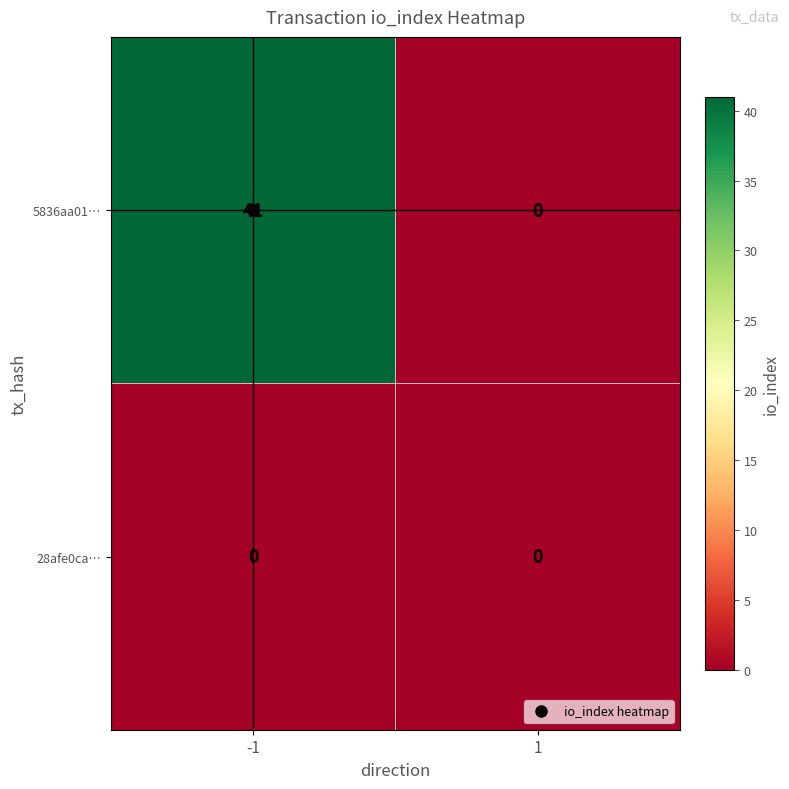

At how many categories does at least one series exceed 24?

1